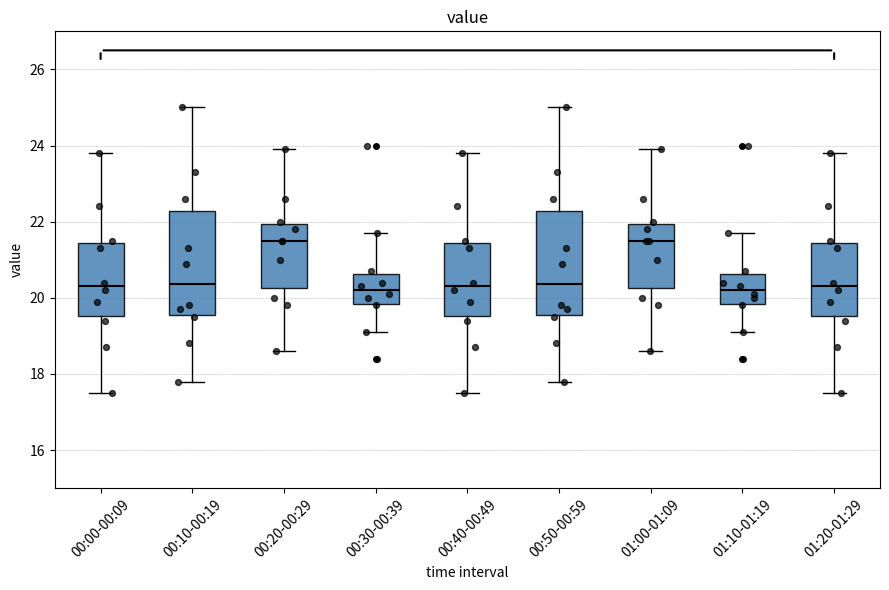

Where is the upper edge of the box for 00:00-00:09 on the y-axis? The values are not printed on the chart, so give them approximately, as read against the axis.

21.4